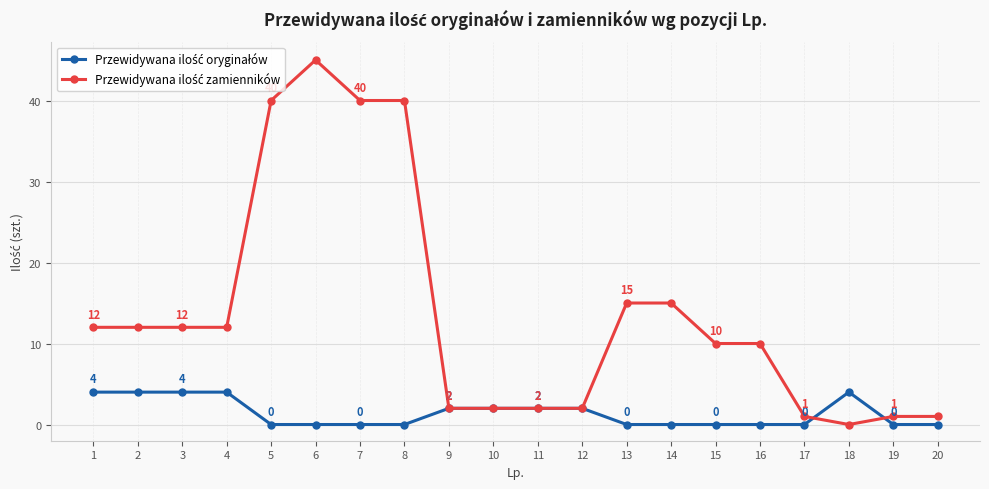

What is the total value across all series at 18?

4